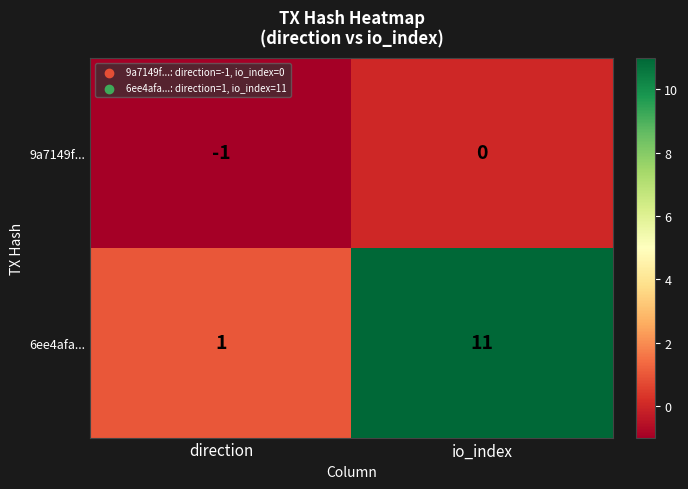

Reading right to left, transcribe all the data shown in this chart.

9a7149f...: io_index=0	direction=-1
6ee4afa...: io_index=11	direction=1